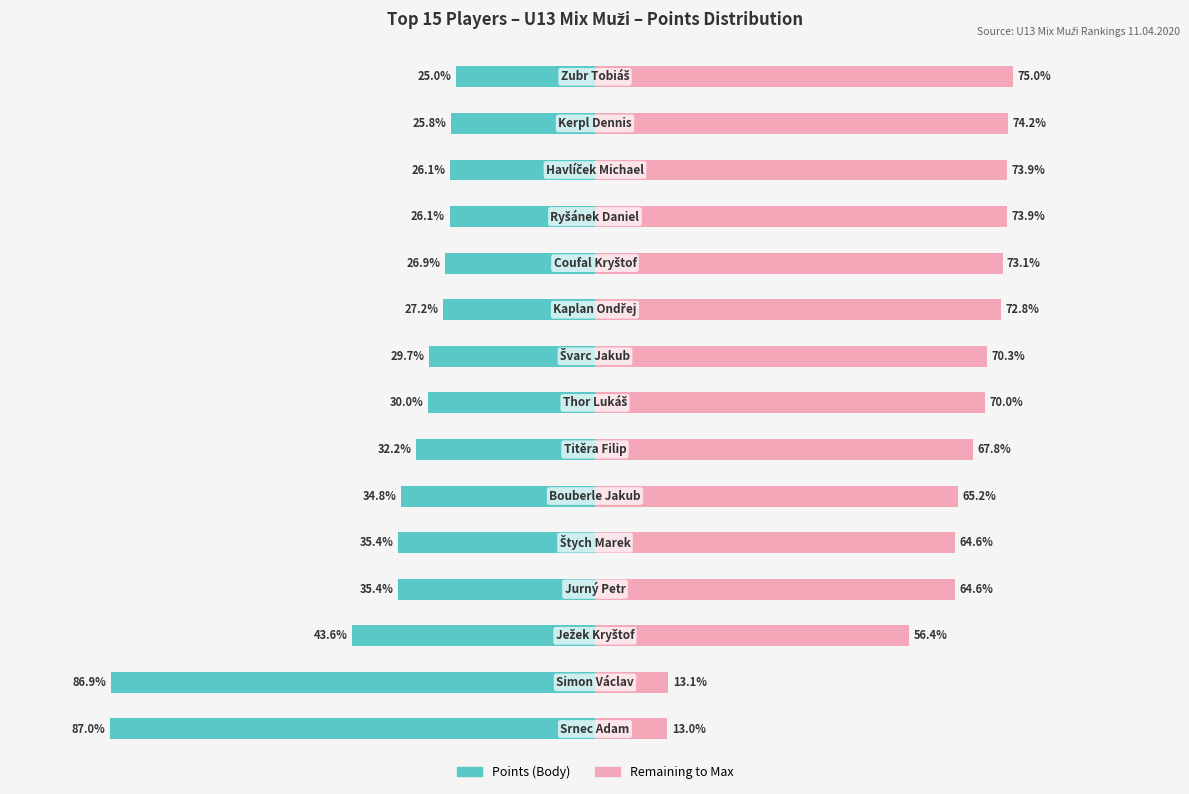

Reading right to left, what are all the values shown in this chart?

Points (Body): 14=-25.0	13=-25.8	12=-26.1	11=-26.1	10=-26.9	9=-27.2	8=-29.7	7=-30.0	6=-32.2	5=-34.8	4=-35.4	3=-35.4	2=-43.6	1=-86.9	0=-87.0
Remaining to Max: 14=75.0	13=74.2	12=73.9	11=73.9	10=73.1	9=72.8	8=70.3	7=70.0	6=67.8	5=65.2	4=64.6	3=64.6	2=56.4	1=13.1	0=13.0